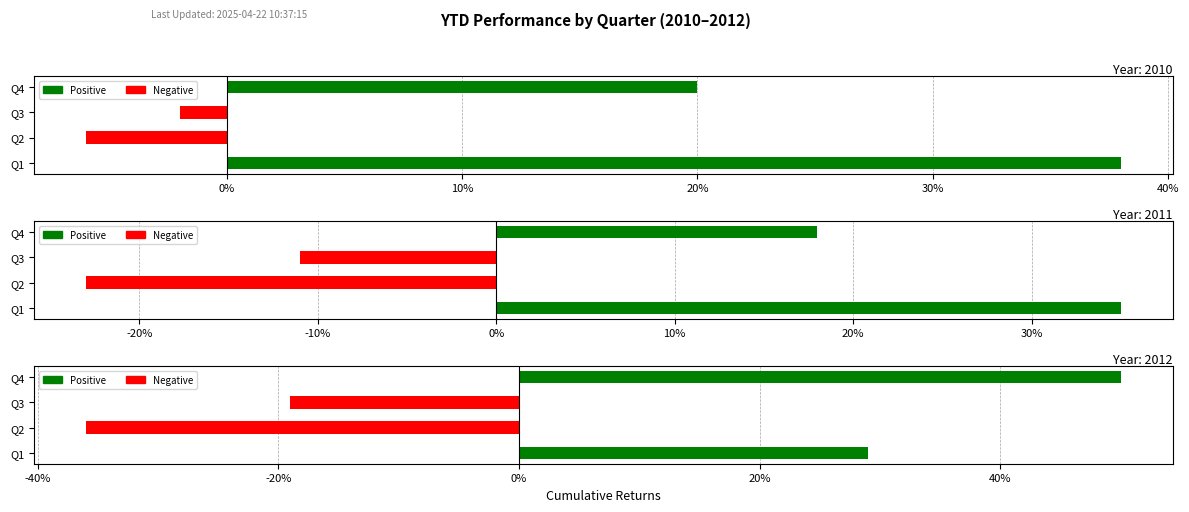

List the labels in order of 2011 value, largest first.

Q1, Q4, Q3, Q2